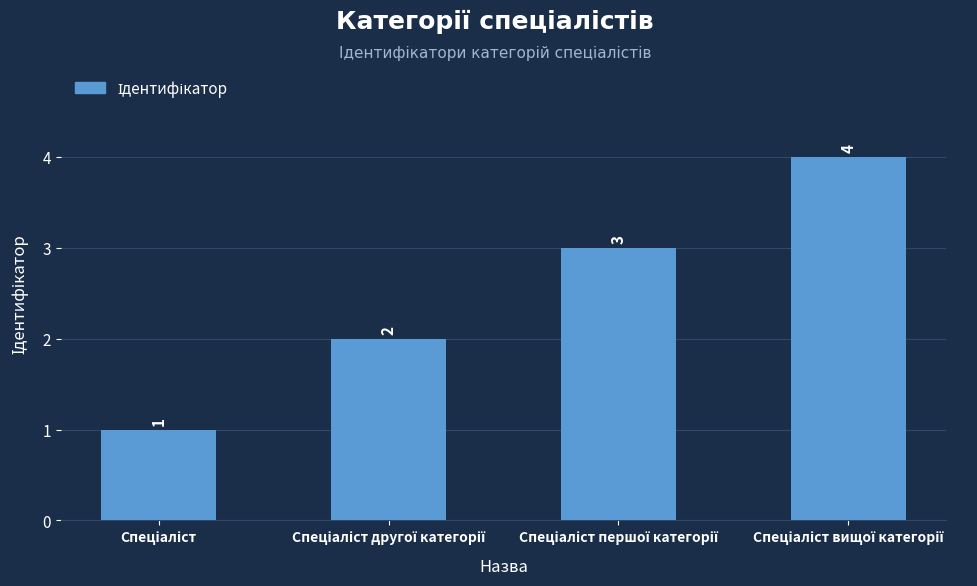

What is the greatest value displayed?

4